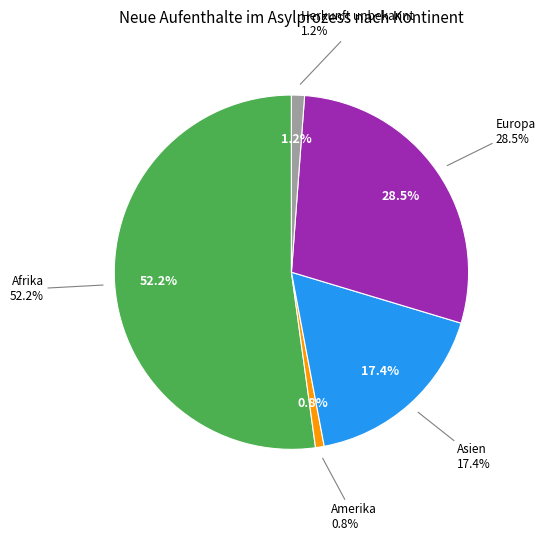

Is there a majority slice in this chart?

Yes